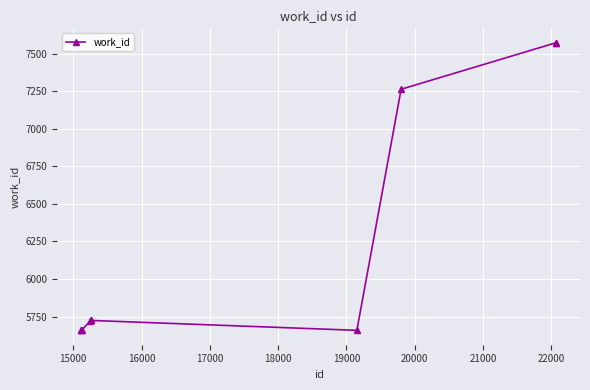

What is the difference between the maximum and minimum values?

1916